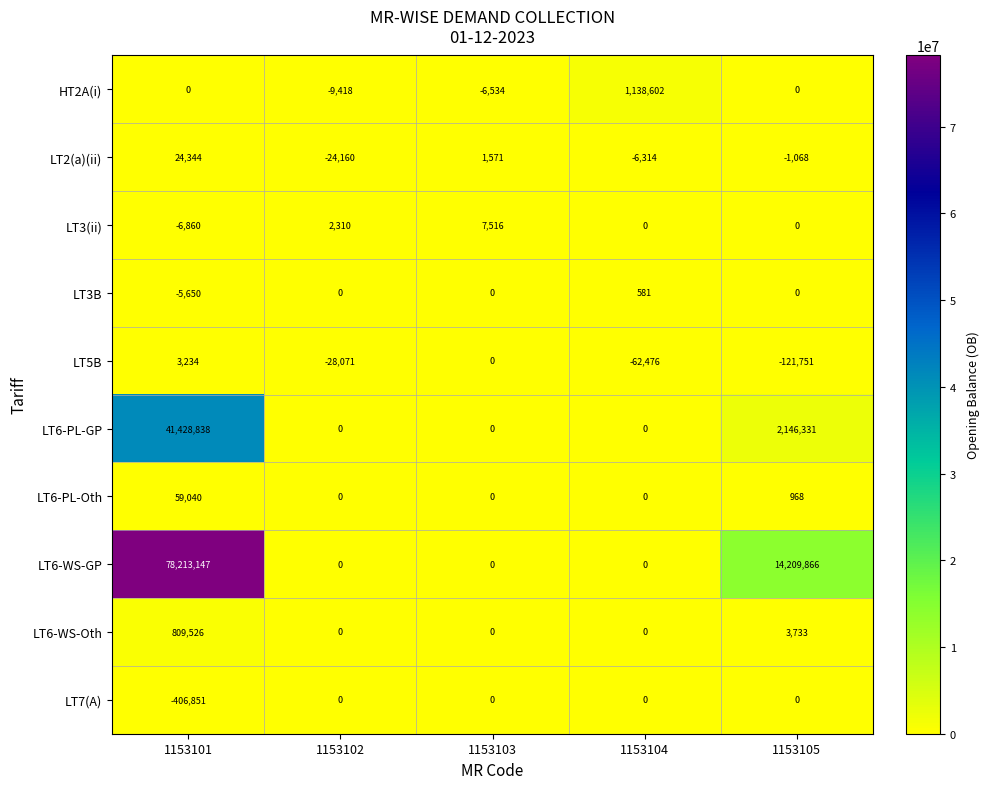

The LT7(A) series shows 0 at 1153103. True or false?

True